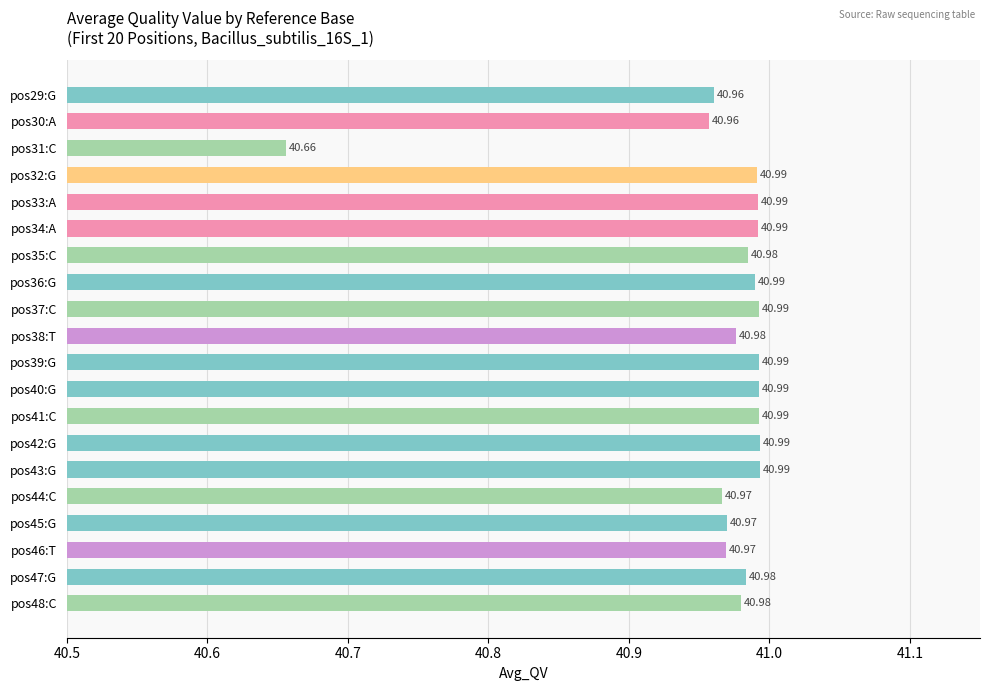

Which label corresponds to the smallest value in the chart?

pos31:C